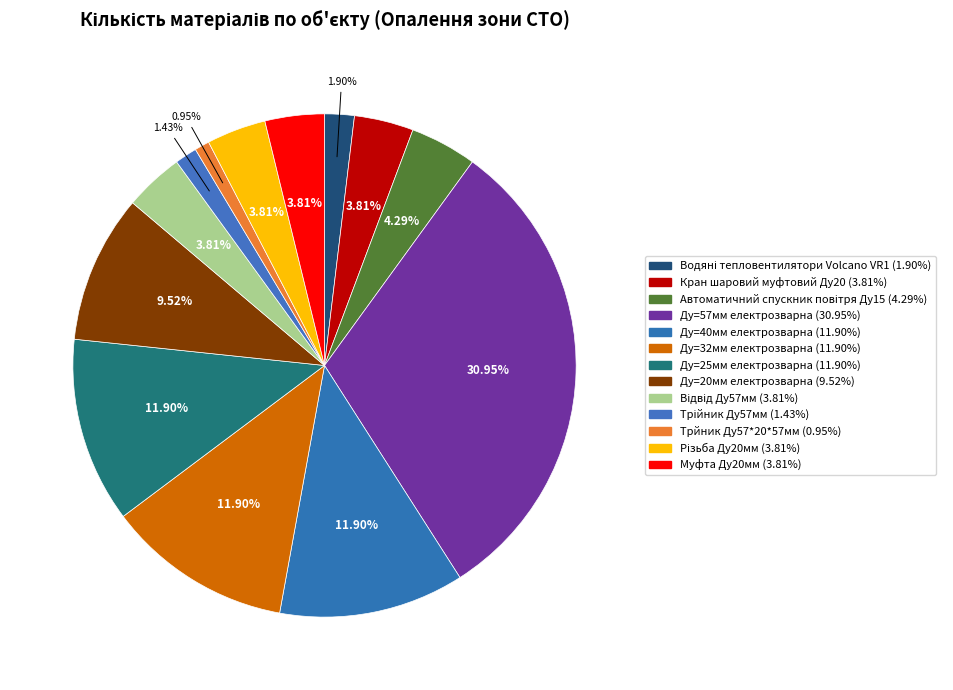

Is there a majority slice in this chart?

No